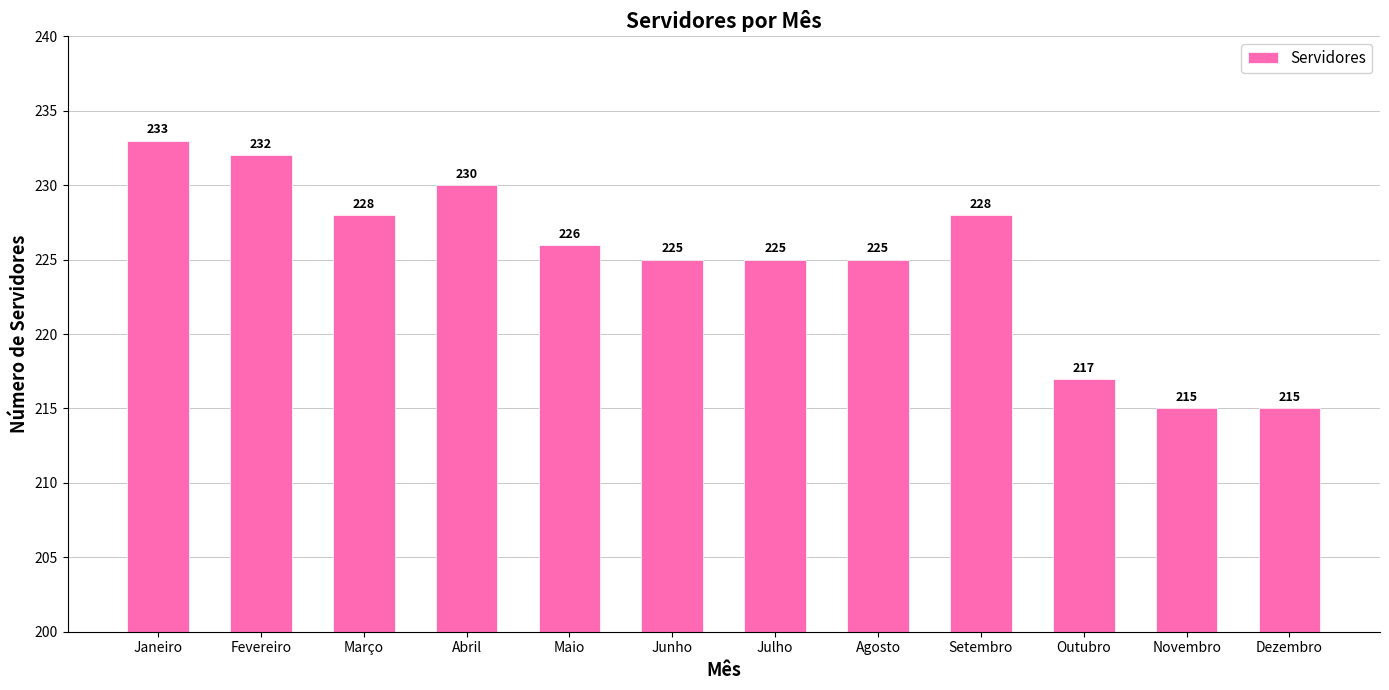

What is the label of the 9th bar from the right?

Abril